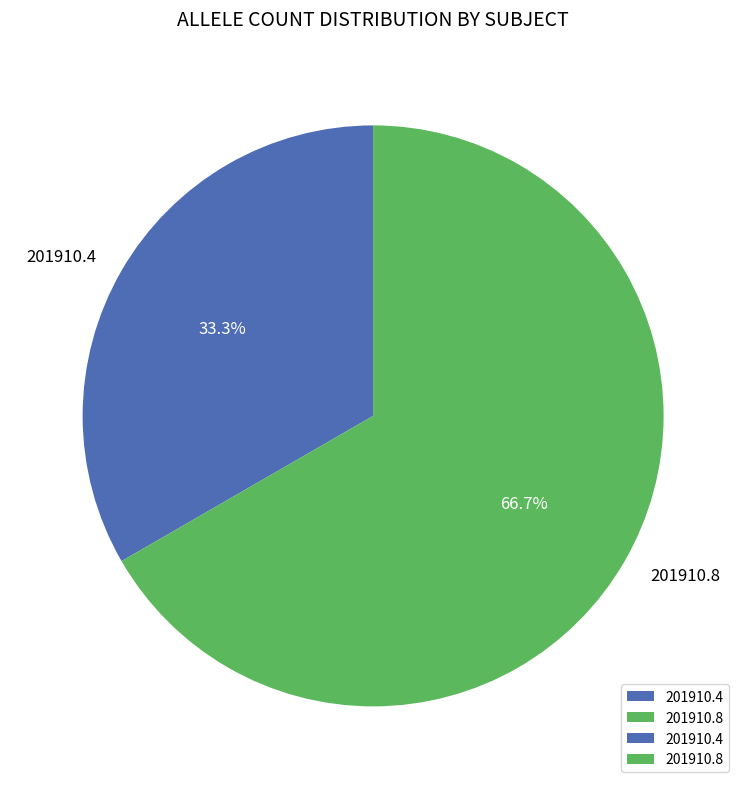

What is the total percentage of 201910.8 and 201910.4?

100.0%